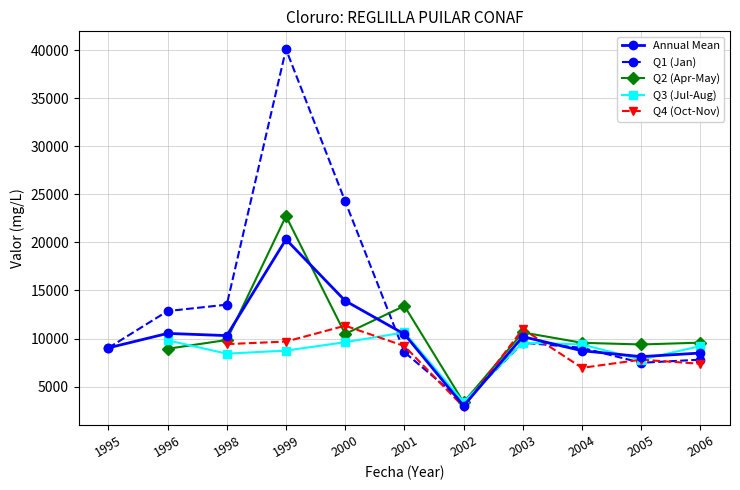

What is the minimum value for Q1 (Jan)?

3359.6